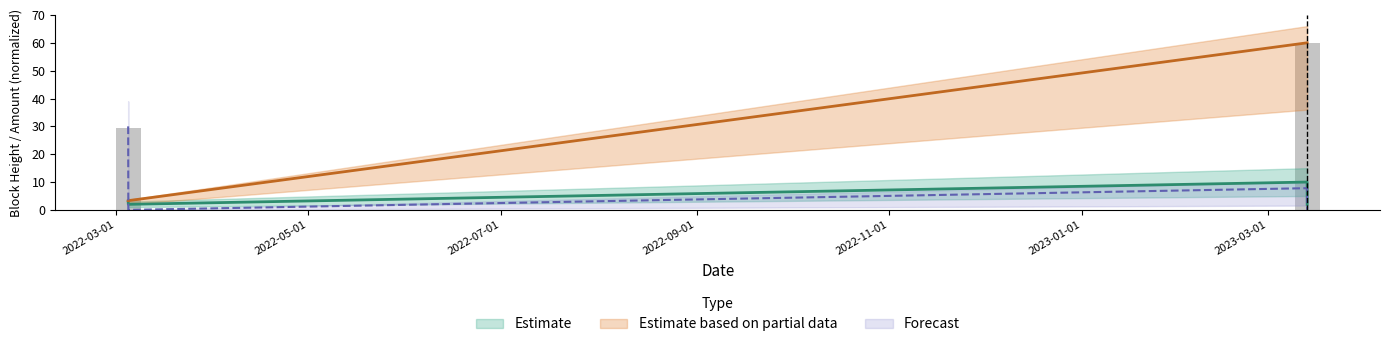

Reading left to right, what are all the values shown in this chart?

Estimate: 2022-03-04 23:18:00=3.0	2022-03-05 00:24:00=2.0	2023-03-13 08:18:00=10.0	2023-03-13 08:30:00=2.0
Estimate based on partial data: 2022-03-04 23:18:00=3.3	2022-03-05 00:24:00=3.3	2023-03-13 08:18:00=60.0	2023-03-13 08:30:00=60.0
Forecast: 2022-03-04 23:18:00=30.0	2022-03-05 00:24:00=0.0	2023-03-13 08:18:00=7.8	2023-03-13 08:30:00=0.0